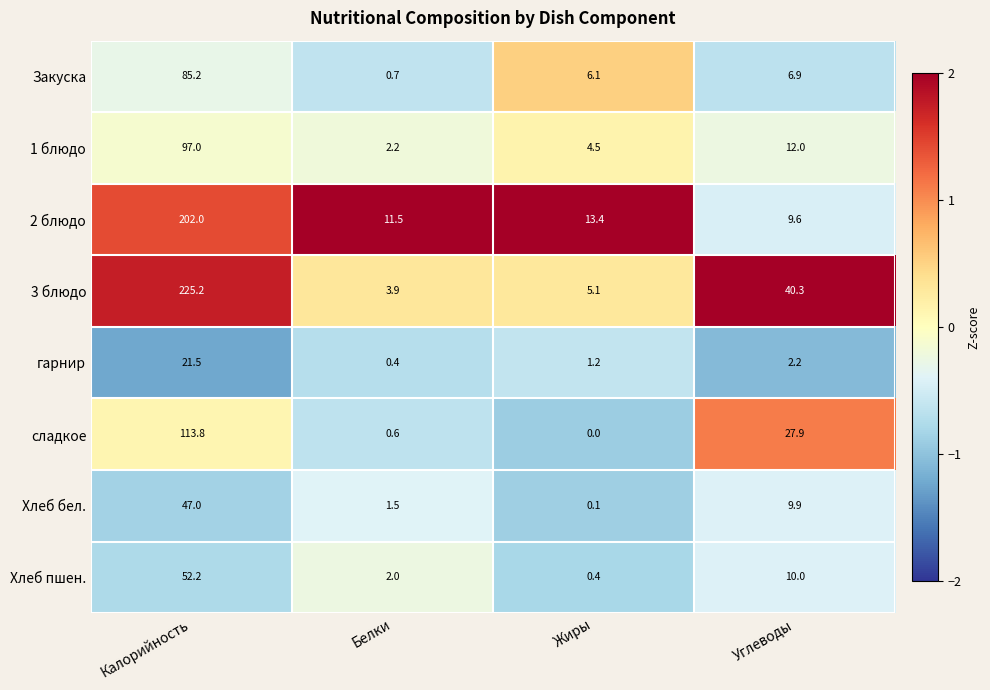

True or false: сладкое has a value of 69.4 at Жиры.

False